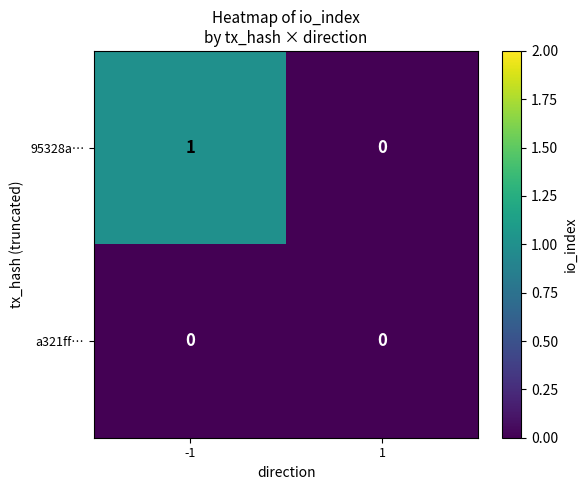

List the series in order of their overall mean, lowest first.

a321ff…, 95328a…